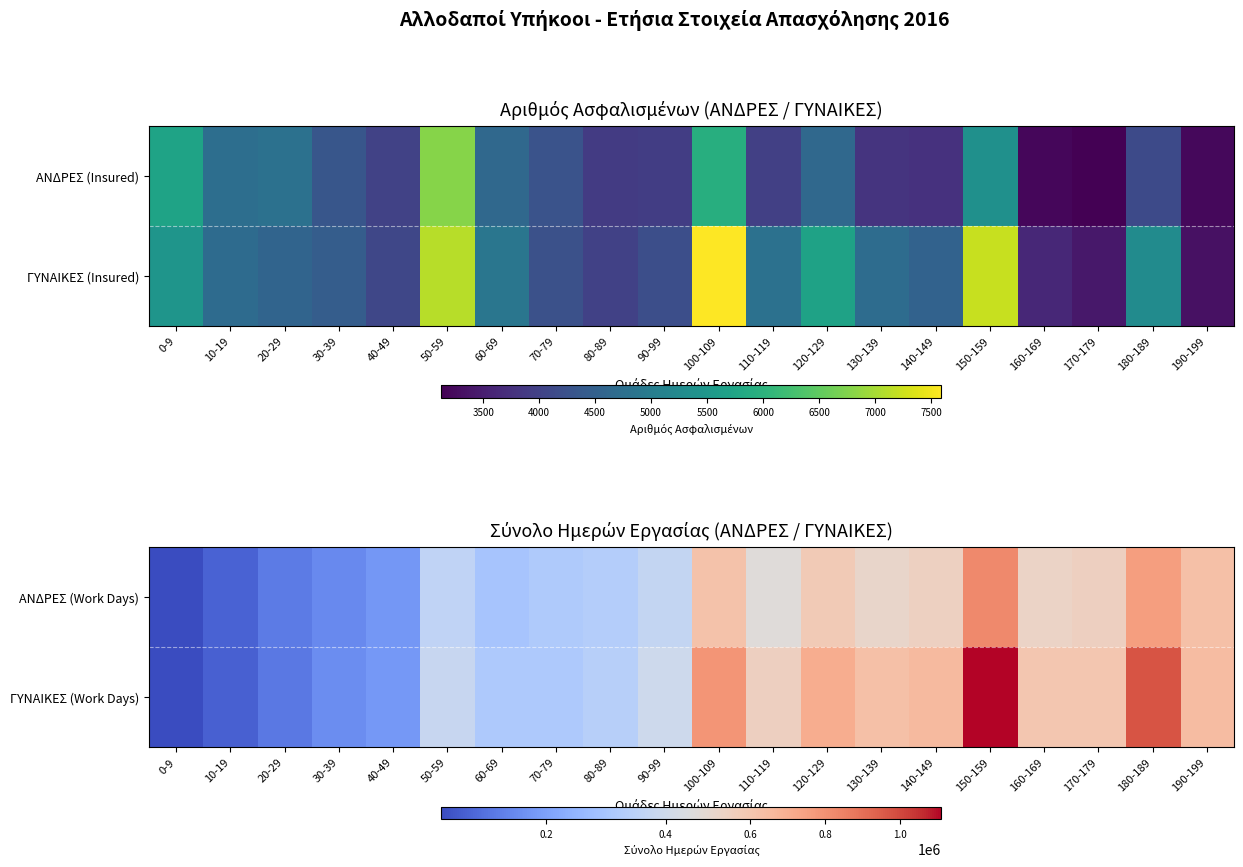

Rank the categories by ΑΝΔΡΕΣ (Work Days) value from lowest to highest.

0-9, 10-19, 20-29, 30-39, 40-49, 60-69, 70-79, 80-89, 50-59, 90-99, 110-119, 130-139, 160-169, 140-149, 170-179, 120-129, 100-109, 190-199, 180-189, 150-159